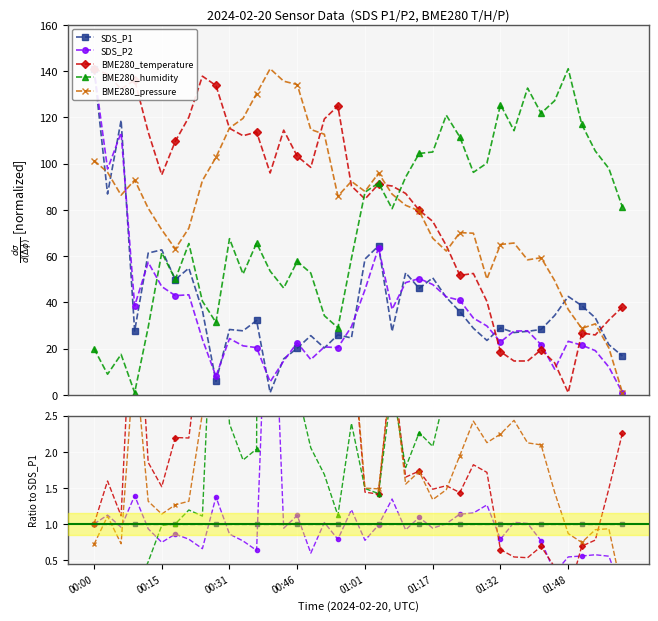

How many interior local peaks does the BME280_temperature series have?

11